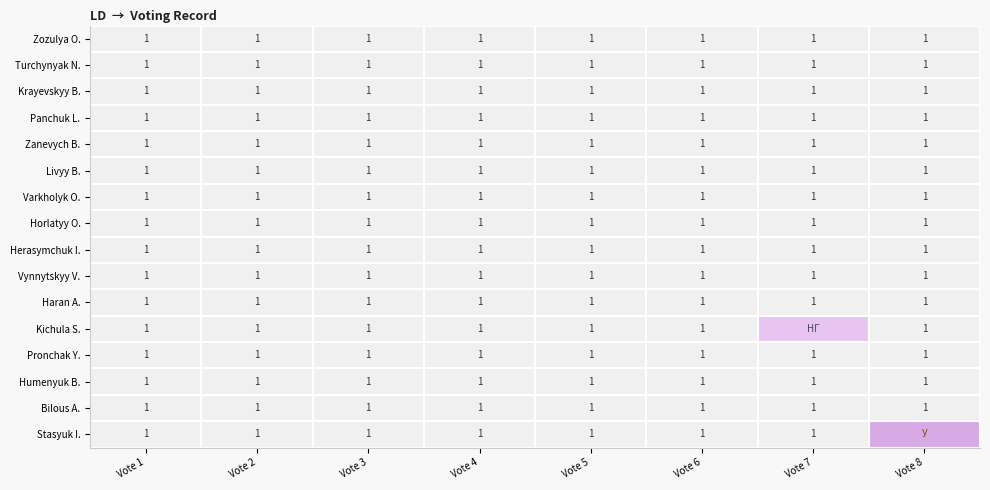

The Pronchak Y. series shows 1.0 at Vote 2. True or false?

True